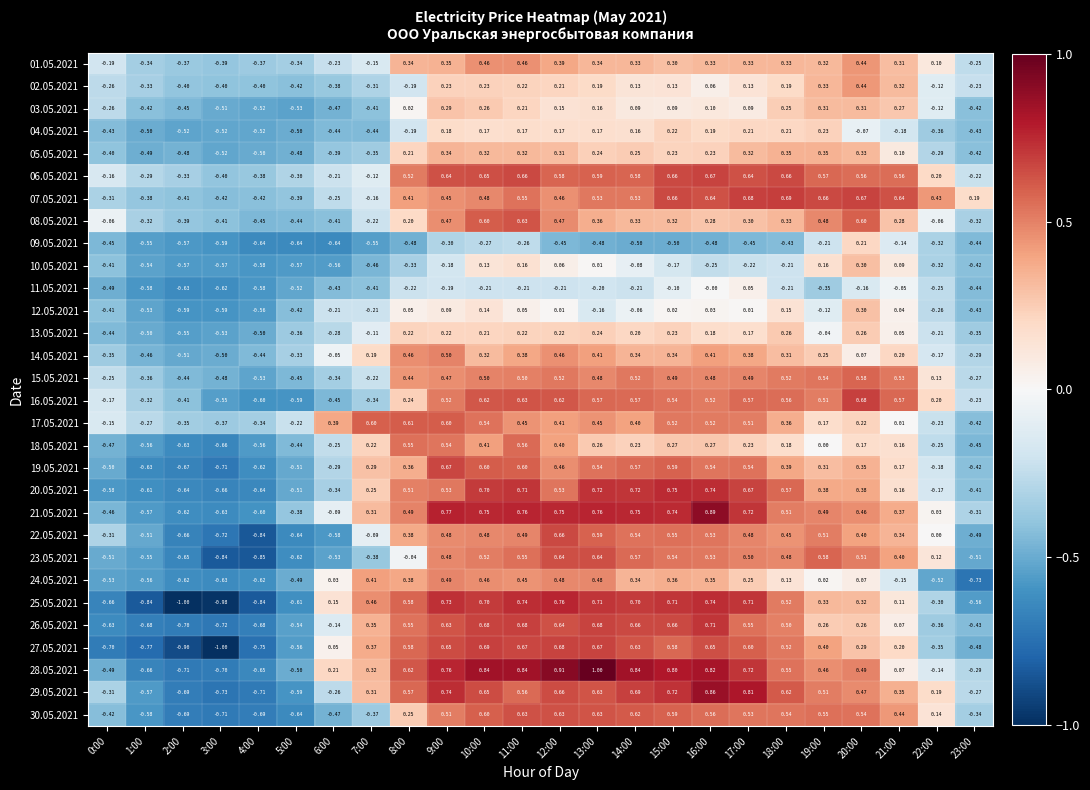

Reading left to right, what are all the values shown in this chart?

01.05.2021: 0:00=-0.2	1:00=-0.3	2:00=-0.4	3:00=-0.4	4:00=-0.4	5:00=-0.3	6:00=-0.2	7:00=-0.1	8:00=0.3	9:00=0.3	10:00=0.5	11:00=0.5	12:00=0.4	13:00=0.3	14:00=0.3	15:00=0.3	16:00=0.3	17:00=0.3	18:00=0.3	19:00=0.3	20:00=0.4	21:00=0.3	22:00=0.1	23:00=-0.2
02.05.2021: 0:00=-0.3	1:00=-0.3	2:00=-0.4	3:00=-0.4	4:00=-0.4	5:00=-0.4	6:00=-0.4	7:00=-0.3	8:00=-0.2	9:00=0.2	10:00=0.2	11:00=0.2	12:00=0.2	13:00=0.2	14:00=0.1	15:00=0.1	16:00=0.1	17:00=0.1	18:00=0.2	19:00=0.3	20:00=0.4	21:00=0.3	22:00=-0.1	23:00=-0.2
03.05.2021: 0:00=-0.3	1:00=-0.4	2:00=-0.5	3:00=-0.5	4:00=-0.5	5:00=-0.5	6:00=-0.5	7:00=-0.4	8:00=0.0	9:00=0.3	10:00=0.3	11:00=0.2	12:00=0.1	13:00=0.2	14:00=0.1	15:00=0.1	16:00=0.1	17:00=0.1	18:00=0.2	19:00=0.3	20:00=0.3	21:00=0.3	22:00=-0.1	23:00=-0.4
04.05.2021: 0:00=-0.4	1:00=-0.5	2:00=-0.5	3:00=-0.5	4:00=-0.5	5:00=-0.5	6:00=-0.4	7:00=-0.4	8:00=-0.2	9:00=0.2	10:00=0.2	11:00=0.2	12:00=0.2	13:00=0.2	14:00=0.2	15:00=0.2	16:00=0.2	17:00=0.2	18:00=0.2	19:00=0.2	20:00=-0.1	21:00=-0.2	22:00=-0.4	23:00=-0.4
05.05.2021: 0:00=-0.4	1:00=-0.5	2:00=-0.5	3:00=-0.5	4:00=-0.5	5:00=-0.5	6:00=-0.4	7:00=-0.3	8:00=0.2	9:00=0.3	10:00=0.3	11:00=0.3	12:00=0.3	13:00=0.2	14:00=0.2	15:00=0.2	16:00=0.2	17:00=0.3	18:00=0.3	19:00=0.3	20:00=0.3	21:00=0.1	22:00=-0.3	23:00=-0.4
06.05.2021: 0:00=-0.2	1:00=-0.3	2:00=-0.3	3:00=-0.4	4:00=-0.4	5:00=-0.3	6:00=-0.2	7:00=-0.1	8:00=0.5	9:00=0.6	10:00=0.7	11:00=0.7	12:00=0.6	13:00=0.6	14:00=0.6	15:00=0.7	16:00=0.7	17:00=0.6	18:00=0.7	19:00=0.6	20:00=0.6	21:00=0.6	22:00=0.2	23:00=-0.2
07.05.2021: 0:00=-0.3	1:00=-0.4	2:00=-0.4	3:00=-0.4	4:00=-0.4	5:00=-0.4	6:00=-0.2	7:00=-0.2	8:00=0.4	9:00=0.5	10:00=0.5	11:00=0.6	12:00=0.5	13:00=0.5	14:00=0.5	15:00=0.7	16:00=0.6	17:00=0.7	18:00=0.7	19:00=0.7	20:00=0.7	21:00=0.6	22:00=0.4	23:00=0.2
08.05.2021: 0:00=-0.1	1:00=-0.3	2:00=-0.4	3:00=-0.4	4:00=-0.5	5:00=-0.4	6:00=-0.4	7:00=-0.2	8:00=0.2	9:00=0.5	10:00=0.6	11:00=0.6	12:00=0.5	13:00=0.4	14:00=0.3	15:00=0.3	16:00=0.3	17:00=0.3	18:00=0.3	19:00=0.5	20:00=0.6	21:00=0.3	22:00=-0.1	23:00=-0.3
09.05.2021: 0:00=-0.5	1:00=-0.6	2:00=-0.6	3:00=-0.6	4:00=-0.6	5:00=-0.6	6:00=-0.6	7:00=-0.6	8:00=-0.5	9:00=-0.3	10:00=-0.3	11:00=-0.3	12:00=-0.5	13:00=-0.5	14:00=-0.5	15:00=-0.5	16:00=-0.5	17:00=-0.5	18:00=-0.4	19:00=-0.2	20:00=0.2	21:00=-0.1	22:00=-0.3	23:00=-0.4
10.05.2021: 0:00=-0.4	1:00=-0.5	2:00=-0.6	3:00=-0.6	4:00=-0.6	5:00=-0.6	6:00=-0.6	7:00=-0.5	8:00=-0.3	9:00=-0.2	10:00=0.1	11:00=0.2	12:00=0.1	13:00=0.0	14:00=-0.1	15:00=-0.2	16:00=-0.2	17:00=-0.2	18:00=-0.2	19:00=0.2	20:00=0.3	21:00=0.1	22:00=-0.3	23:00=-0.4
11.05.2021: 0:00=-0.5	1:00=-0.6	2:00=-0.6	3:00=-0.6	4:00=-0.6	5:00=-0.5	6:00=-0.4	7:00=-0.4	8:00=-0.2	9:00=-0.2	10:00=-0.2	11:00=-0.2	12:00=-0.2	13:00=-0.2	14:00=-0.2	15:00=-0.1	16:00=-0.0	17:00=0.1	18:00=-0.2	19:00=-0.3	20:00=-0.2	21:00=-0.1	22:00=-0.2	23:00=-0.4
12.05.2021: 0:00=-0.4	1:00=-0.5	2:00=-0.6	3:00=-0.6	4:00=-0.6	5:00=-0.4	6:00=-0.2	7:00=-0.2	8:00=0.1	9:00=0.1	10:00=0.1	11:00=0.1	12:00=0.0	13:00=-0.2	14:00=-0.1	15:00=0.0	16:00=0.0	17:00=0.0	18:00=0.1	19:00=-0.1	20:00=0.3	21:00=0.0	22:00=-0.3	23:00=-0.4
13.05.2021: 0:00=-0.4	1:00=-0.5	2:00=-0.6	3:00=-0.5	4:00=-0.5	5:00=-0.4	6:00=-0.3	7:00=-0.1	8:00=0.2	9:00=0.2	10:00=0.2	11:00=0.2	12:00=0.2	13:00=0.2	14:00=0.2	15:00=0.2	16:00=0.2	17:00=0.2	18:00=0.3	19:00=-0.0	20:00=0.3	21:00=0.1	22:00=-0.2	23:00=-0.3
14.05.2021: 0:00=-0.3	1:00=-0.5	2:00=-0.5	3:00=-0.5	4:00=-0.4	5:00=-0.3	6:00=-0.1	7:00=0.2	8:00=0.5	9:00=0.5	10:00=0.3	11:00=0.4	12:00=0.5	13:00=0.4	14:00=0.3	15:00=0.3	16:00=0.4	17:00=0.4	18:00=0.3	19:00=0.2	20:00=0.1	21:00=0.2	22:00=-0.2	23:00=-0.3
15.05.2021: 0:00=-0.2	1:00=-0.4	2:00=-0.4	3:00=-0.5	4:00=-0.5	5:00=-0.5	6:00=-0.3	7:00=-0.2	8:00=0.4	9:00=0.5	10:00=0.5	11:00=0.5	12:00=0.5	13:00=0.5	14:00=0.5	15:00=0.5	16:00=0.5	17:00=0.5	18:00=0.5	19:00=0.5	20:00=0.6	21:00=0.5	22:00=0.1	23:00=-0.3
16.05.2021: 0:00=-0.2	1:00=-0.3	2:00=-0.4	3:00=-0.6	4:00=-0.6	5:00=-0.6	6:00=-0.5	7:00=-0.3	8:00=0.2	9:00=0.5	10:00=0.6	11:00=0.6	12:00=0.6	13:00=0.6	14:00=0.6	15:00=0.5	16:00=0.5	17:00=0.6	18:00=0.6	19:00=0.5	20:00=0.7	21:00=0.6	22:00=0.2	23:00=-0.2
17.05.2021: 0:00=-0.1	1:00=-0.3	2:00=-0.3	3:00=-0.4	4:00=-0.3	5:00=-0.2	6:00=0.4	7:00=0.6	8:00=0.6	9:00=0.6	10:00=0.5	11:00=0.5	12:00=0.4	13:00=0.5	14:00=0.4	15:00=0.5	16:00=0.5	17:00=0.5	18:00=0.4	19:00=0.2	20:00=0.2	21:00=0.0	22:00=-0.2	23:00=-0.4
18.05.2021: 0:00=-0.5	1:00=-0.6	2:00=-0.6	3:00=-0.7	4:00=-0.6	5:00=-0.4	6:00=-0.2	7:00=0.2	8:00=0.6	9:00=0.5	10:00=0.4	11:00=0.6	12:00=0.4	13:00=0.3	14:00=0.2	15:00=0.3	16:00=0.3	17:00=0.2	18:00=0.2	19:00=0.0	20:00=0.2	21:00=0.2	22:00=-0.2	23:00=-0.5
19.05.2021: 0:00=-0.5	1:00=-0.6	2:00=-0.7	3:00=-0.7	4:00=-0.6	5:00=-0.5	6:00=-0.3	7:00=0.3	8:00=0.4	9:00=0.7	10:00=0.6	11:00=0.6	12:00=0.5	13:00=0.5	14:00=0.6	15:00=0.6	16:00=0.5	17:00=0.5	18:00=0.4	19:00=0.3	20:00=0.3	21:00=0.2	22:00=-0.2	23:00=-0.4
20.05.2021: 0:00=-0.6	1:00=-0.6	2:00=-0.6	3:00=-0.7	4:00=-0.6	5:00=-0.5	6:00=-0.3	7:00=0.2	8:00=0.5	9:00=0.5	10:00=0.7	11:00=0.7	12:00=0.5	13:00=0.7	14:00=0.7	15:00=0.8	16:00=0.7	17:00=0.7	18:00=0.6	19:00=0.4	20:00=0.4	21:00=0.2	22:00=-0.2	23:00=-0.4
21.05.2021: 0:00=-0.5	1:00=-0.6	2:00=-0.6	3:00=-0.6	4:00=-0.6	5:00=-0.4	6:00=-0.1	7:00=0.3	8:00=0.5	9:00=0.8	10:00=0.8	11:00=0.8	12:00=0.8	13:00=0.8	14:00=0.8	15:00=0.7	16:00=0.9	17:00=0.7	18:00=0.5	19:00=0.5	20:00=0.5	21:00=0.4	22:00=0.0	23:00=-0.3
22.05.2021: 0:00=-0.3	1:00=-0.5	2:00=-0.7	3:00=-0.7	4:00=-0.8	5:00=-0.6	6:00=-0.6	7:00=-0.1	8:00=0.4	9:00=0.5	10:00=0.5	11:00=0.5	12:00=0.7	13:00=0.6	14:00=0.5	15:00=0.6	16:00=0.5	17:00=0.5	18:00=0.5	19:00=0.5	20:00=0.4	21:00=0.3	22:00=0.0	23:00=-0.5
23.05.2021: 0:00=-0.5	1:00=-0.6	2:00=-0.7	3:00=-0.8	4:00=-0.8	5:00=-0.6	6:00=-0.5	7:00=-0.4	8:00=-0.0	9:00=0.5	10:00=0.5	11:00=0.6	12:00=0.6	13:00=0.6	14:00=0.6	15:00=0.5	16:00=0.5	17:00=0.5	18:00=0.5	19:00=0.6	20:00=0.5	21:00=0.4	22:00=0.1	23:00=-0.5
24.05.2021: 0:00=-0.5	1:00=-0.6	2:00=-0.6	3:00=-0.6	4:00=-0.6	5:00=-0.5	6:00=0.0	7:00=0.4	8:00=0.4	9:00=0.5	10:00=0.5	11:00=0.5	12:00=0.5	13:00=0.5	14:00=0.3	15:00=0.4	16:00=0.3	17:00=0.2	18:00=0.1	19:00=0.0	20:00=0.1	21:00=-0.1	22:00=-0.5	23:00=-0.7
25.05.2021: 0:00=-0.7	1:00=-0.8	2:00=-1.0	3:00=-1.0	4:00=-0.8	5:00=-0.6	6:00=0.1	7:00=0.5	8:00=0.6	9:00=0.7	10:00=0.7	11:00=0.7	12:00=0.8	13:00=0.7	14:00=0.7	15:00=0.7	16:00=0.7	17:00=0.7	18:00=0.5	19:00=0.3	20:00=0.3	21:00=0.1	22:00=-0.3	23:00=-0.6
26.05.2021: 0:00=-0.6	1:00=-0.7	2:00=-0.7	3:00=-0.7	4:00=-0.7	5:00=-0.5	6:00=-0.1	7:00=0.3	8:00=0.6	9:00=0.6	10:00=0.7	11:00=0.7	12:00=0.6	13:00=0.7	14:00=0.7	15:00=0.7	16:00=0.7	17:00=0.6	18:00=0.5	19:00=0.3	20:00=0.3	21:00=0.1	22:00=-0.4	23:00=-0.4
27.05.2021: 0:00=-0.7	1:00=-0.8	2:00=-0.9	3:00=-1.0	4:00=-0.8	5:00=-0.6	6:00=0.1	7:00=0.4	8:00=0.6	9:00=0.7	10:00=0.7	11:00=0.7	12:00=0.7	13:00=0.7	14:00=0.6	15:00=0.6	16:00=0.7	17:00=0.6	18:00=0.5	19:00=0.4	20:00=0.3	21:00=0.2	22:00=-0.3	23:00=-0.5
28.05.2021: 0:00=-0.5	1:00=-0.7	2:00=-0.7	3:00=-0.7	4:00=-0.7	5:00=-0.5	6:00=0.2	7:00=0.3	8:00=0.6	9:00=0.8	10:00=0.8	11:00=0.8	12:00=0.9	13:00=1.0	14:00=0.8	15:00=0.8	16:00=0.8	17:00=0.7	18:00=0.6	19:00=0.5	20:00=0.5	21:00=0.1	22:00=-0.1	23:00=-0.3
29.05.2021: 0:00=-0.3	1:00=-0.6	2:00=-0.7	3:00=-0.7	4:00=-0.7	5:00=-0.6	6:00=-0.3	7:00=0.3	8:00=0.6	9:00=0.7	10:00=0.7	11:00=0.6	12:00=0.7	13:00=0.6	14:00=0.7	15:00=0.7	16:00=0.9	17:00=0.8	18:00=0.6	19:00=0.5	20:00=0.5	21:00=0.3	22:00=0.2	23:00=-0.3
30.05.2021: 0:00=-0.4	1:00=-0.6	2:00=-0.7	3:00=-0.7	4:00=-0.7	5:00=-0.6	6:00=-0.5	7:00=-0.4	8:00=0.2	9:00=0.5	10:00=0.6	11:00=0.6	12:00=0.6	13:00=0.6	14:00=0.6	15:00=0.6	16:00=0.6	17:00=0.5	18:00=0.5	19:00=0.6	20:00=0.5	21:00=0.4	22:00=0.1	23:00=-0.3